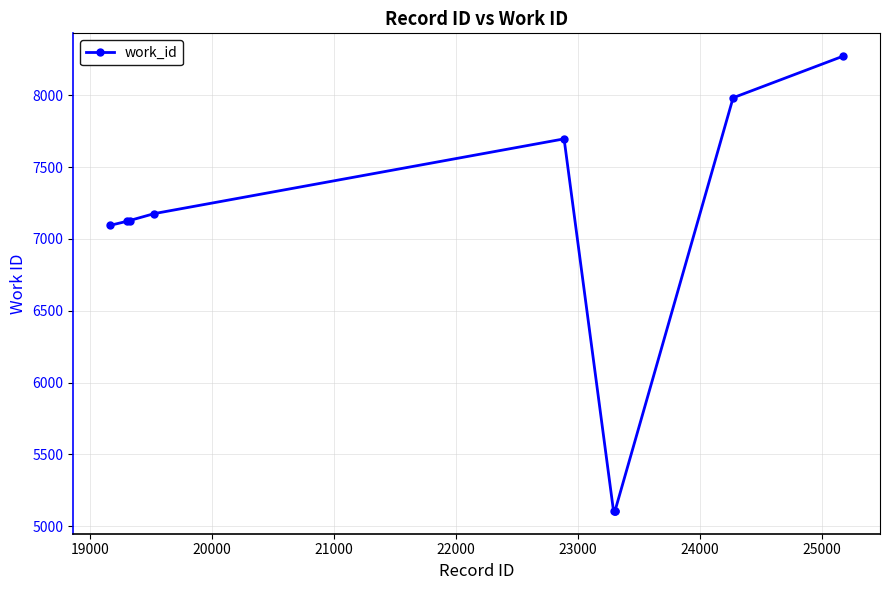

What is the value of the 6th point from the left?

5107